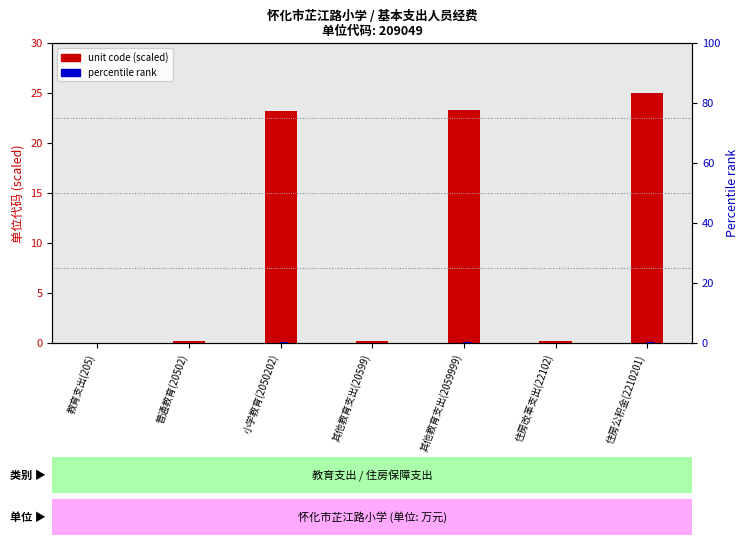

Where is unit code (scaled) nearest to the value 12?

小学教育(2050202)